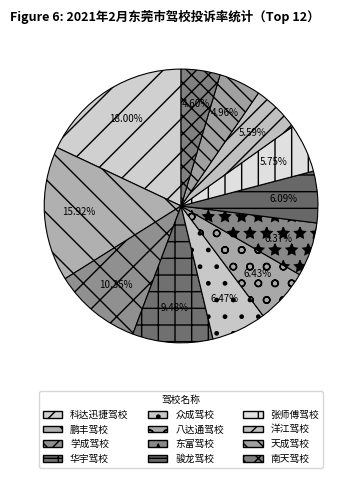

Rank the categories by value from lowest to highest.

南天驾校, 天成驾校, 洋江驾校, 张师傅驾校, 骏龙驾校, 东富驾校, 八达通驾校, 众成驾校, 华宇驾校, 学成驾校, 鹏丰驾校, 科达迅捷驾校